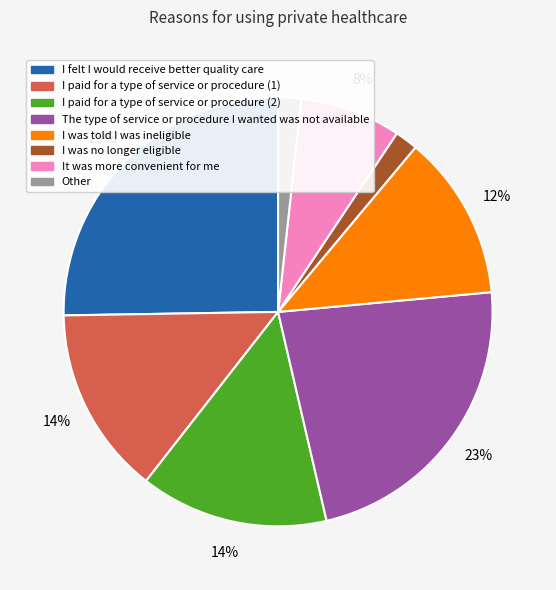

To the nearest percent, what is the average slice percentage?

12%